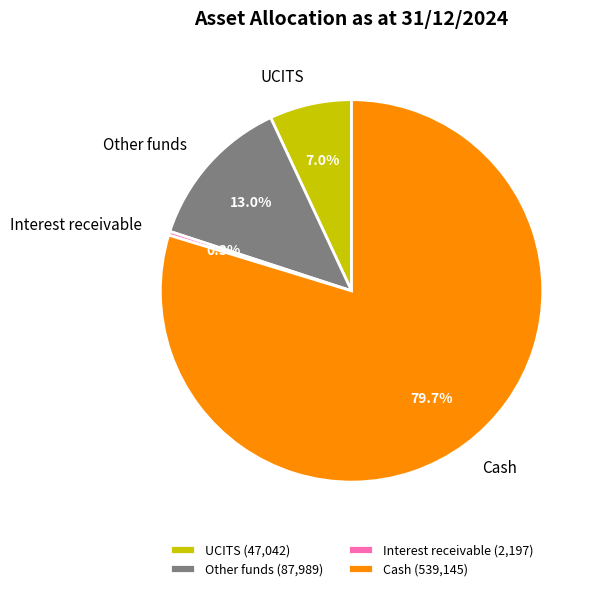

Which category accounts for the majority?

Cash